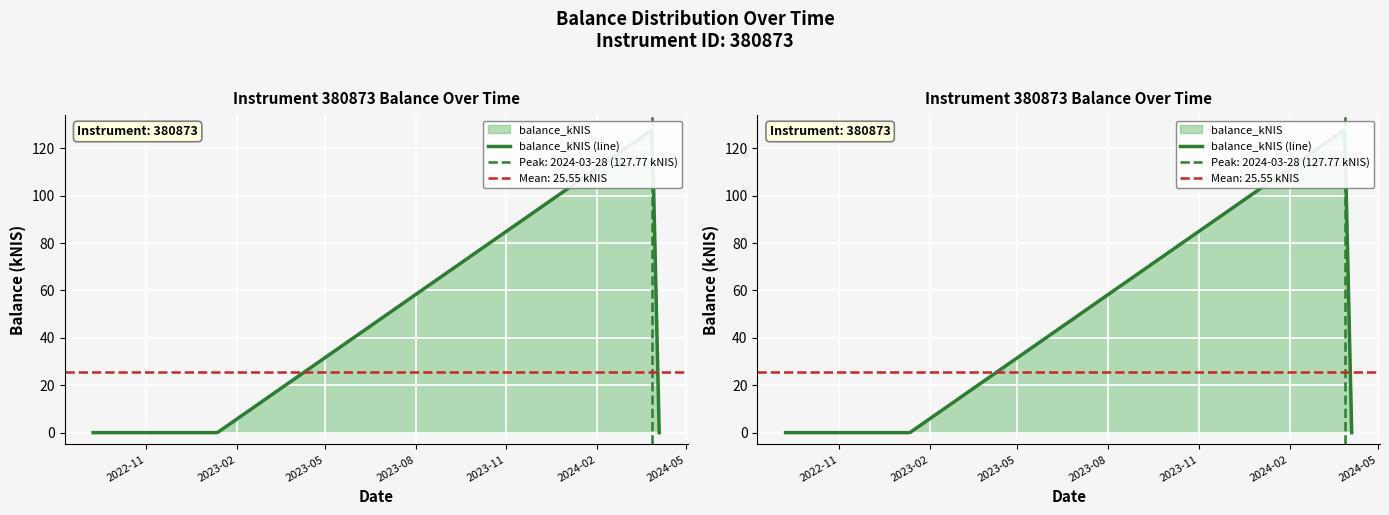

What is the maximum value shown in the chart?

127.8